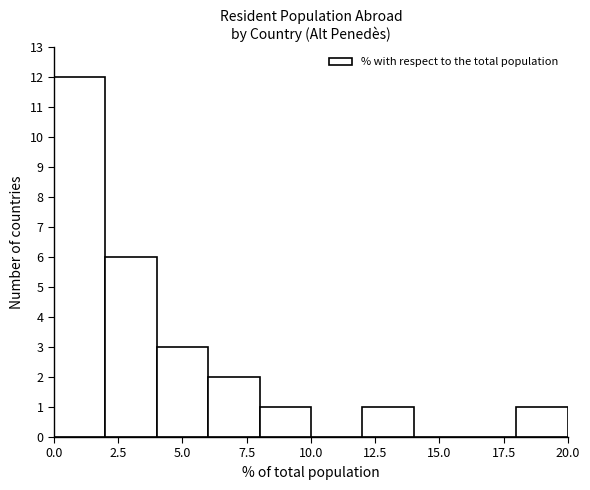

What is the height of the bar covering 8 to 10 on the x-axis? The values are not printed on the chart, so give them approximately, as read against the axis.

1